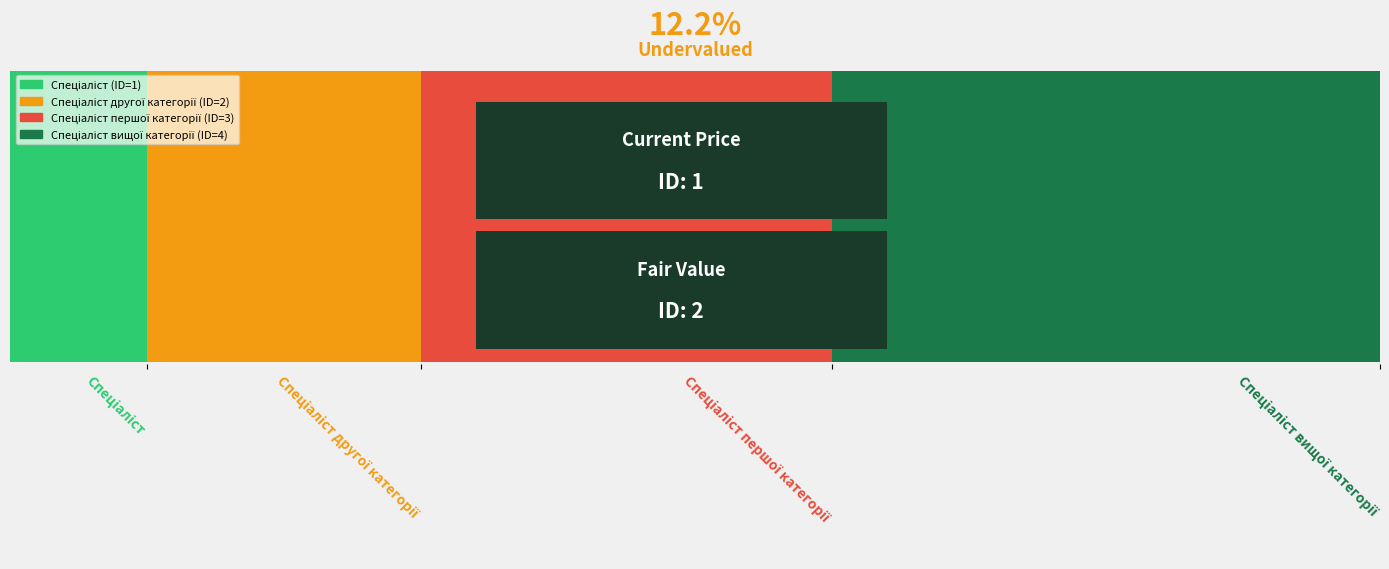

What is the label of the 2nd bar from the left?

Спеціаліст другої категорії